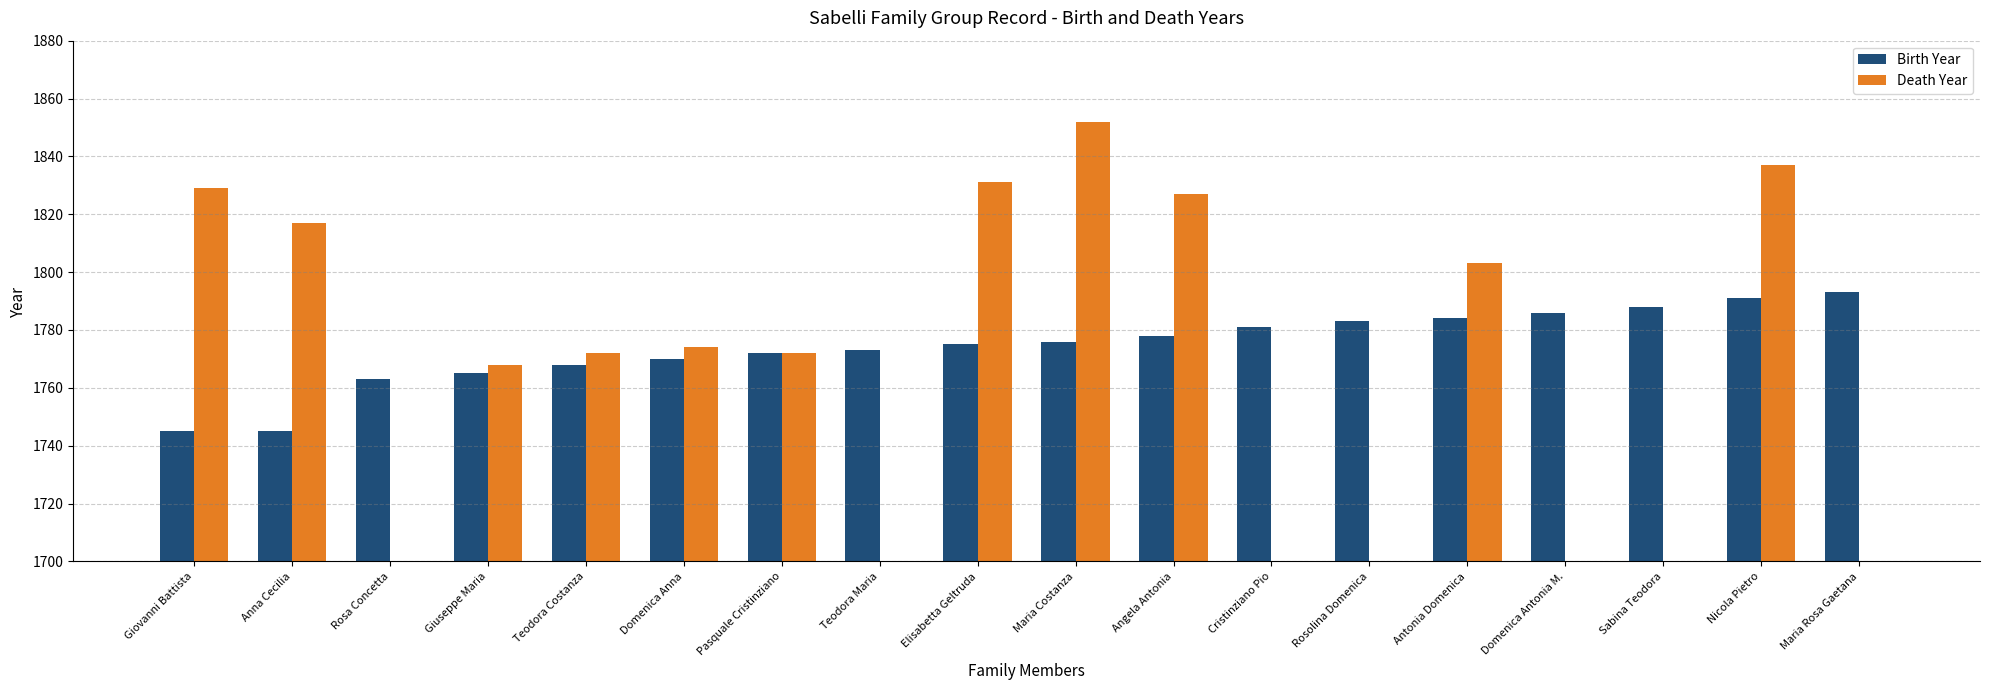

What is the label of the 1st bar from the left?

Giovanni Battista